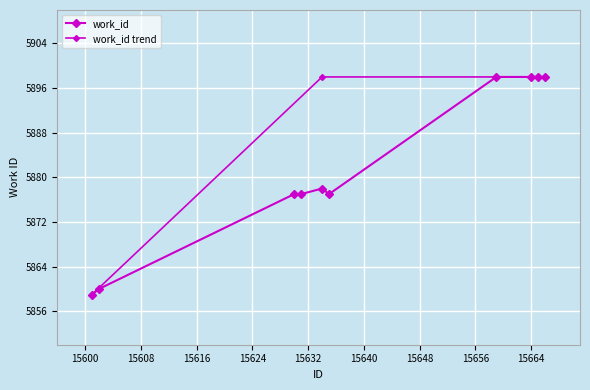

Reading left to right, transcribe all the data shown in this chart.

5859	5860	5877	5877	5878	5877	5898	5898	5898	5898